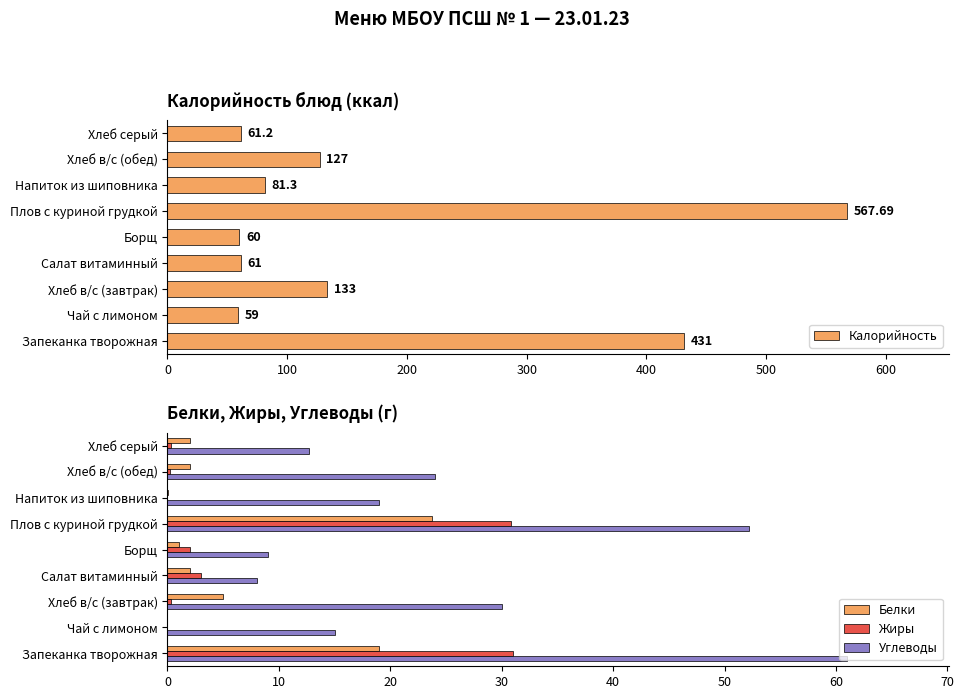

Reading left to right, what are all the values shown in this chart?

Калорийность: 431.0	59.0	133.0	61.0	60.0	567.7	81.3	127.0	61.2
Белки: 19.0	0.0	5.0	2.0	1.0	23.8	0.0	2.0	2.0
Жиры: 31.0	0.0	0.3	3.0	2.0	30.8	0.0	0.2	0.3
Углеводы: 61.0	15.0	30.0	8.0	9.0	52.2	19.0	24.0	12.7